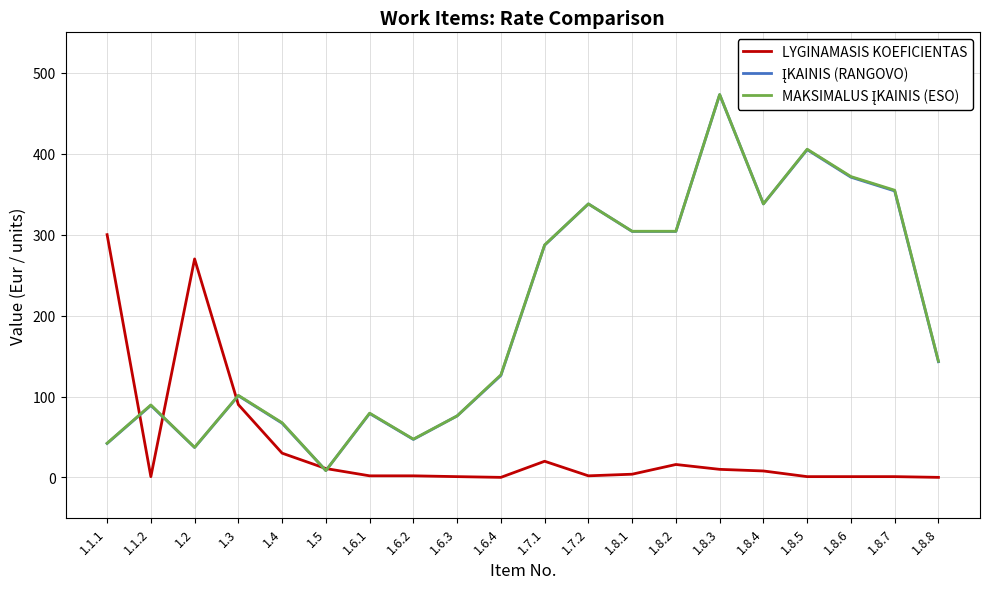

How many lines are shown in the chart?

3